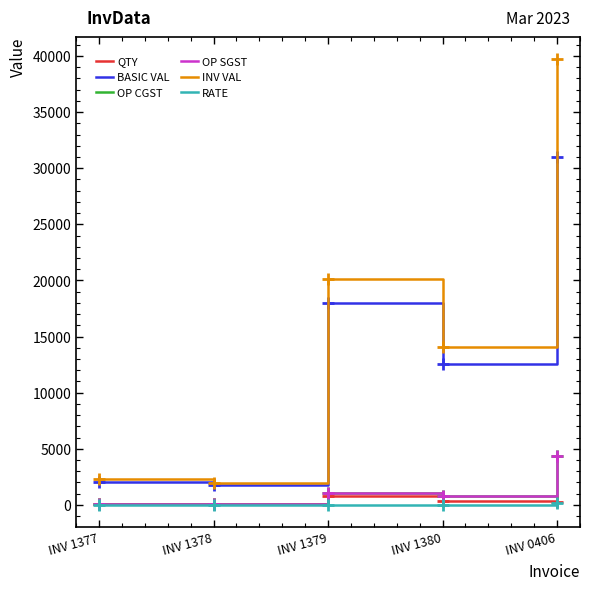

The OP SGST series shows 121.4 at INV 1377. True or false?

True